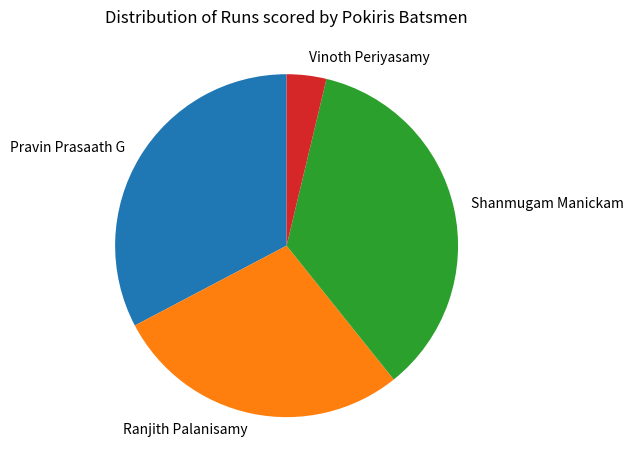

Which category has the biggest portion of the pie?

Shanmugam Manickam